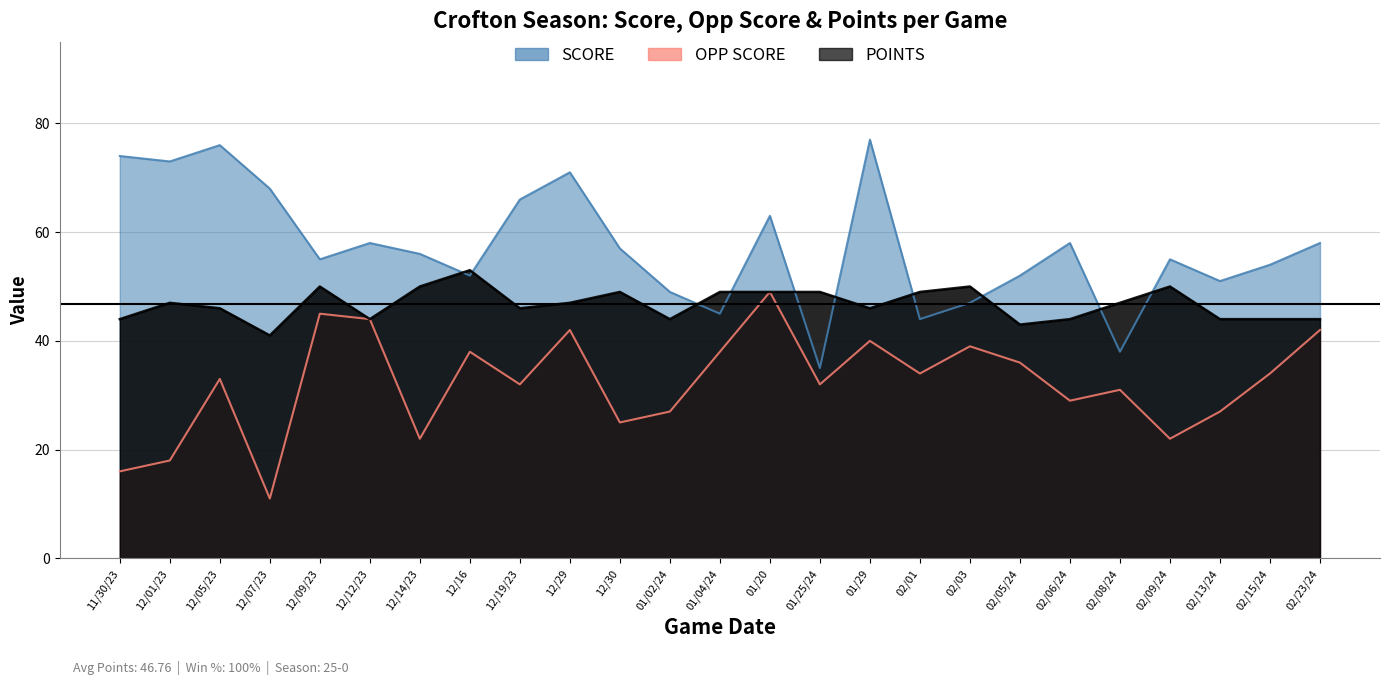

What is the value of the POINTS point at the 15th from the left?

49